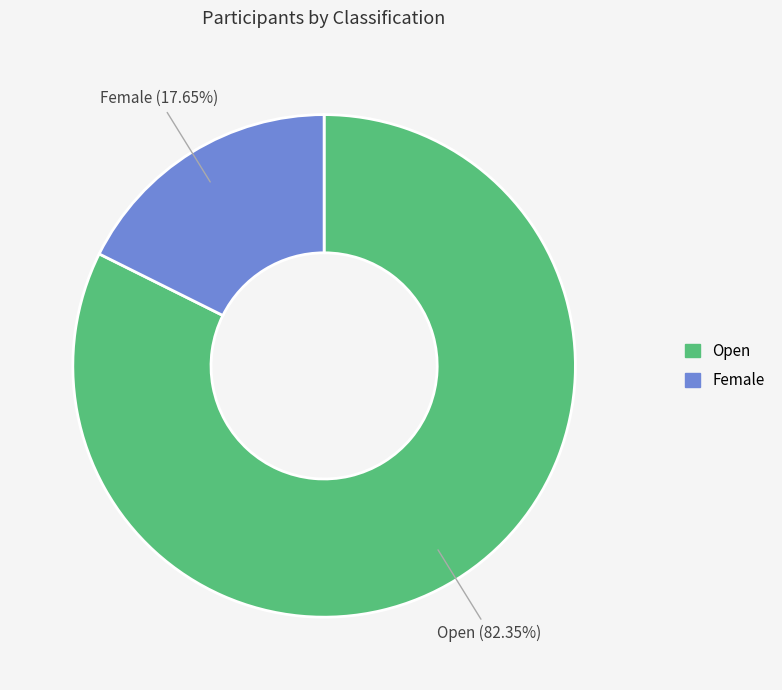

Which category has the biggest portion of the pie?

Open